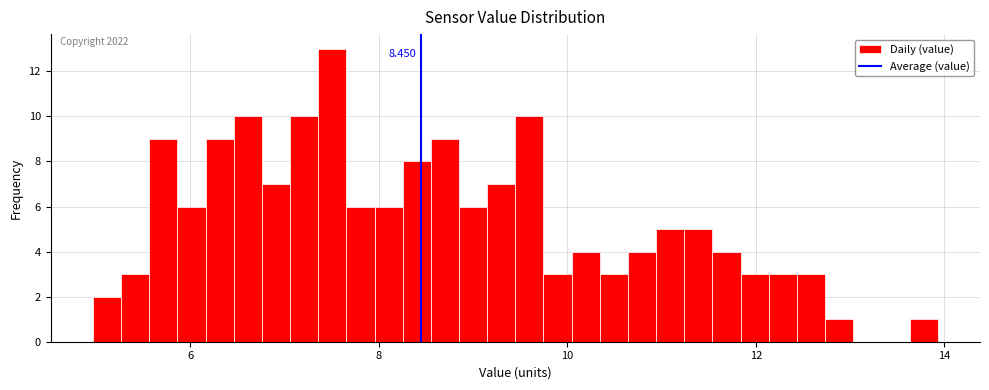

Around what value on the x-axis is the tallest bar? Give the approximate position of its centre, as read against the axis.

7.6